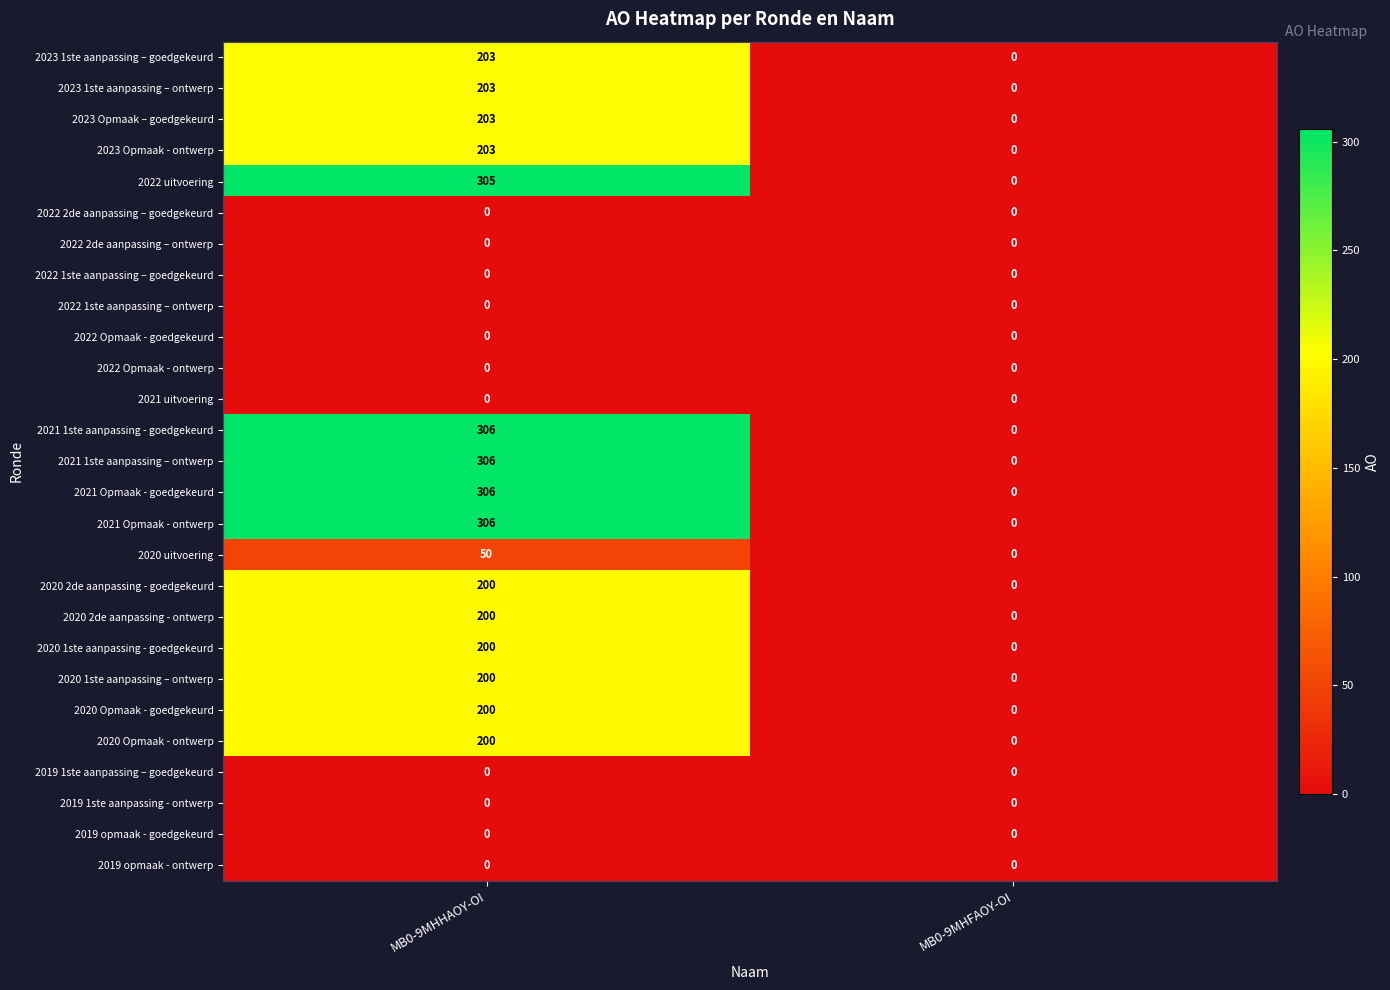

What is the difference between the highest and lowest values at MB0-9MHHAOY-OI?

306